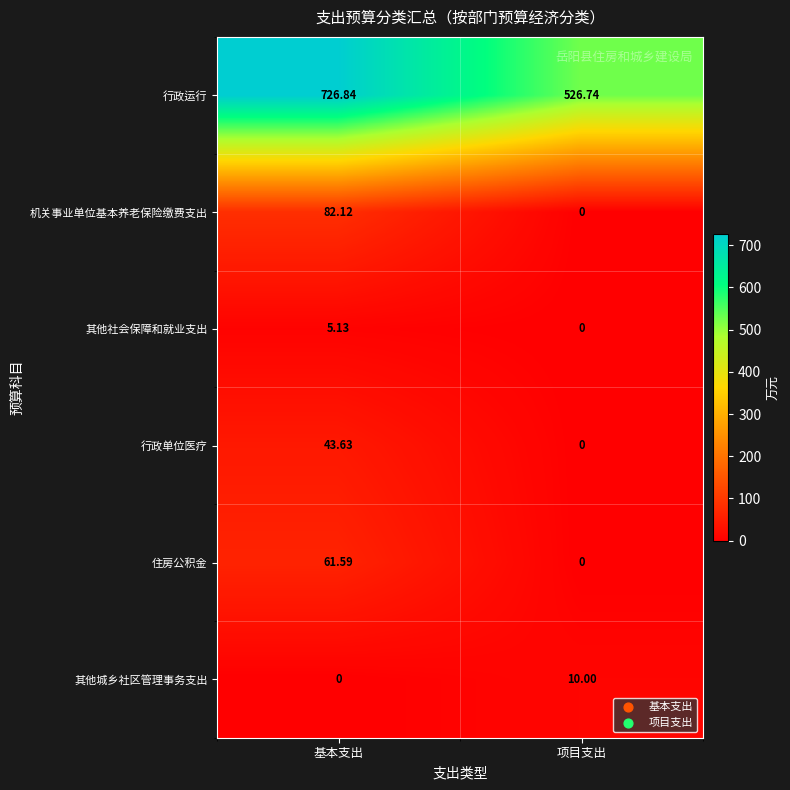

At which category does the chart reach its peak across all series?

基本支出